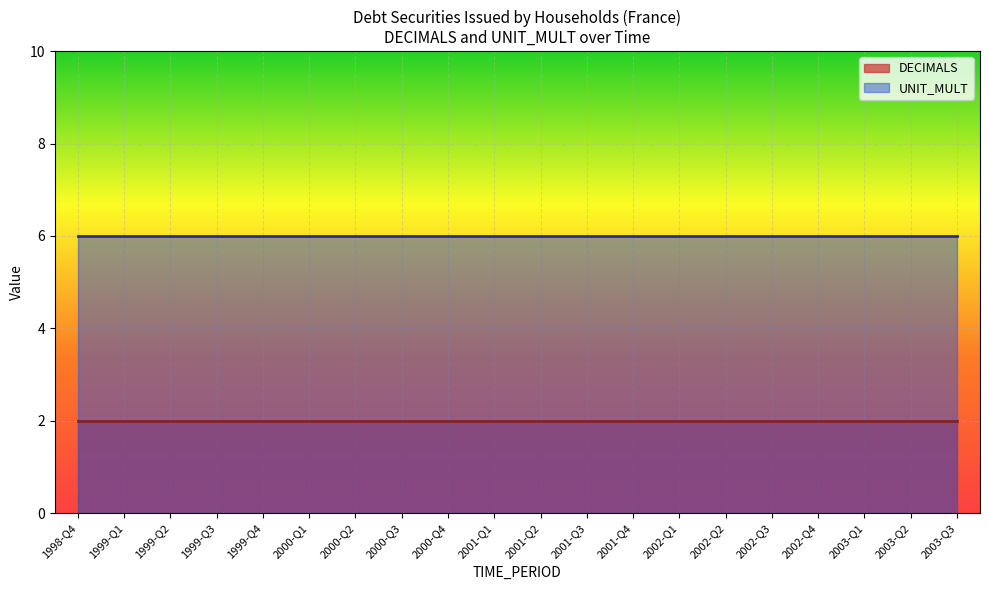

How many lines are shown in the chart?

2